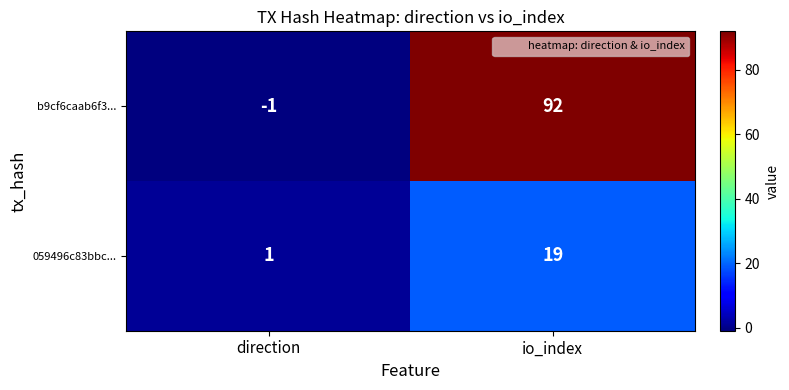

At which label does 059496c83bbc... reach its minimum?

direction